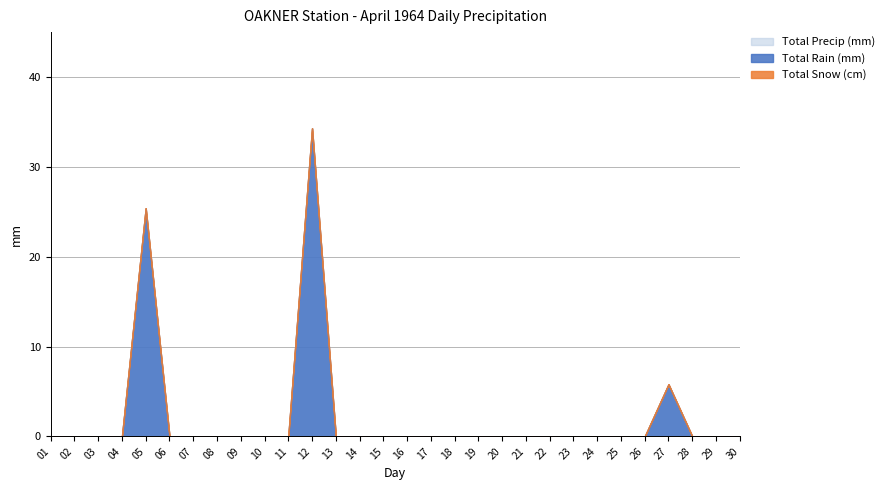

Does the chart have visible grid lines?

Yes